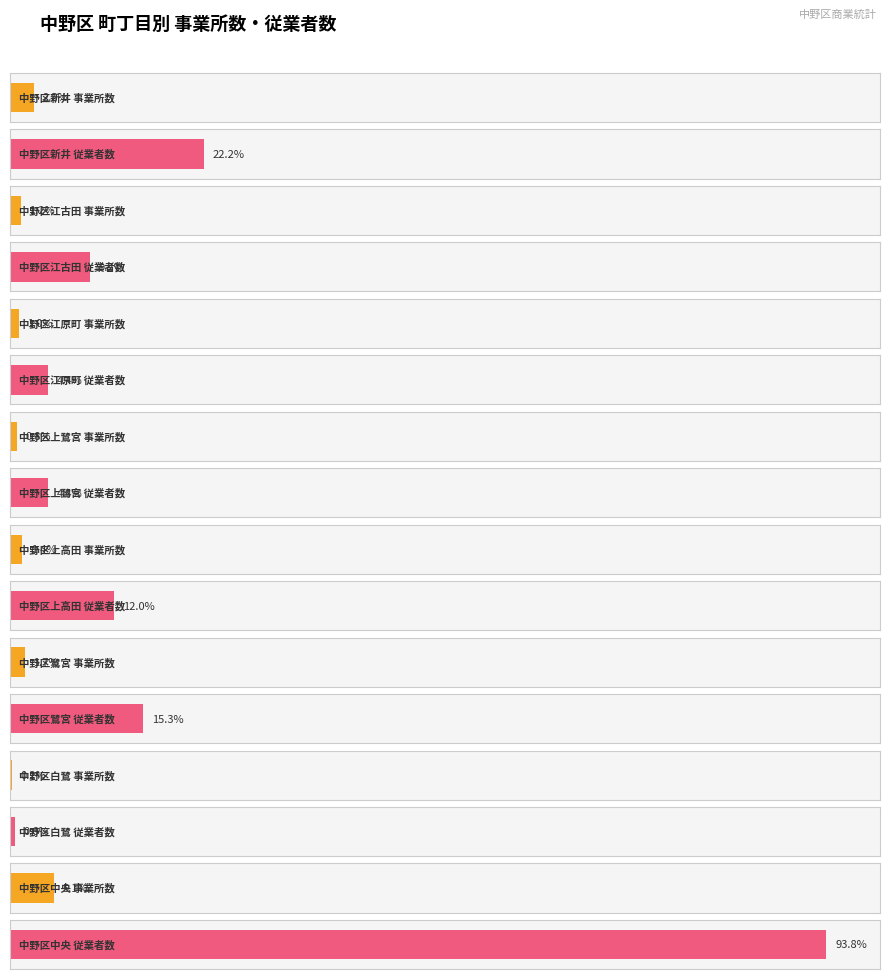

Does the chart contain stacked bars?

No